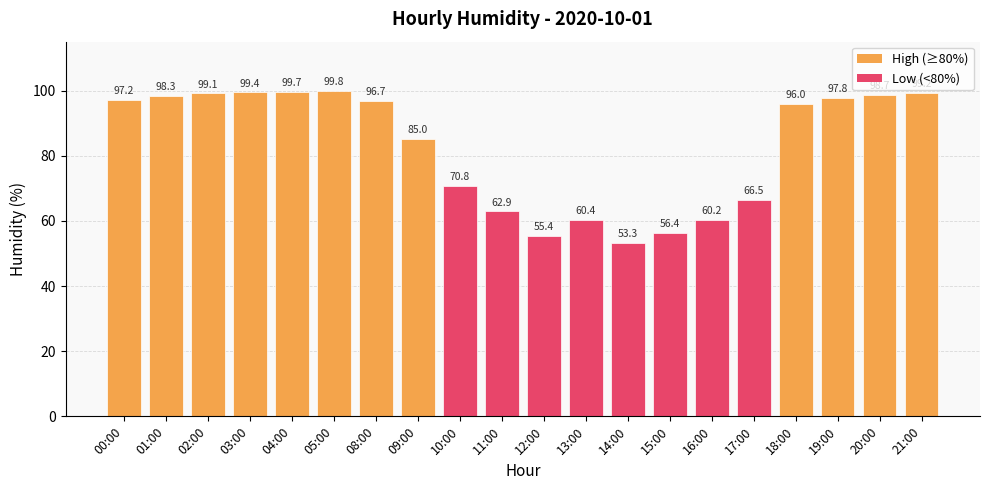

The value at 02:00 is 99.1. True or false?

True